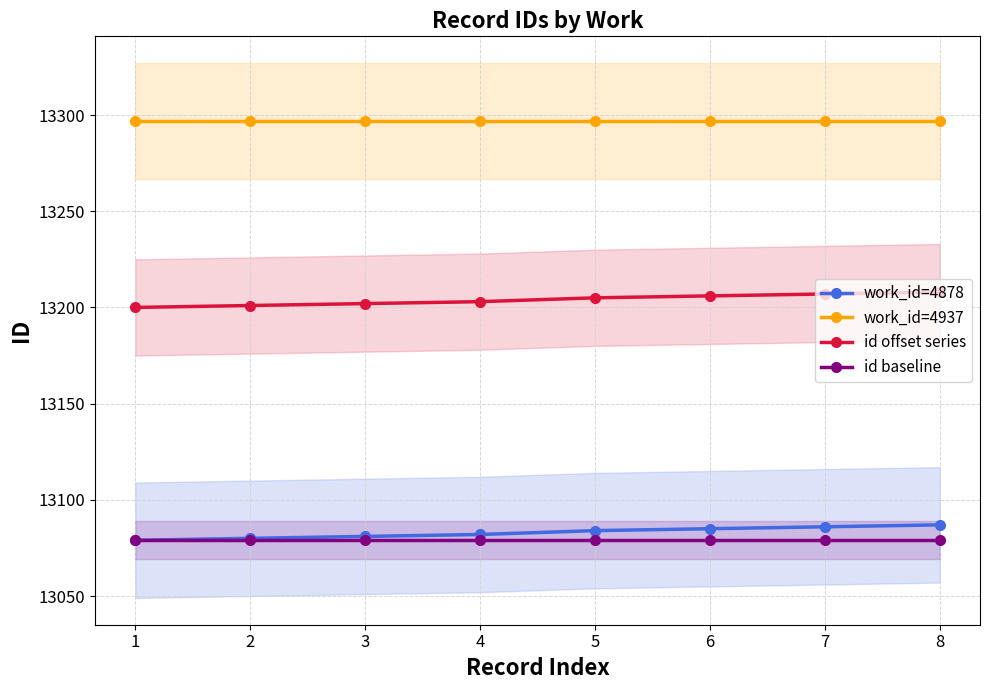

List the series in order of their peak value, highest first.

work_id=4937, id offset series, work_id=4878, id baseline